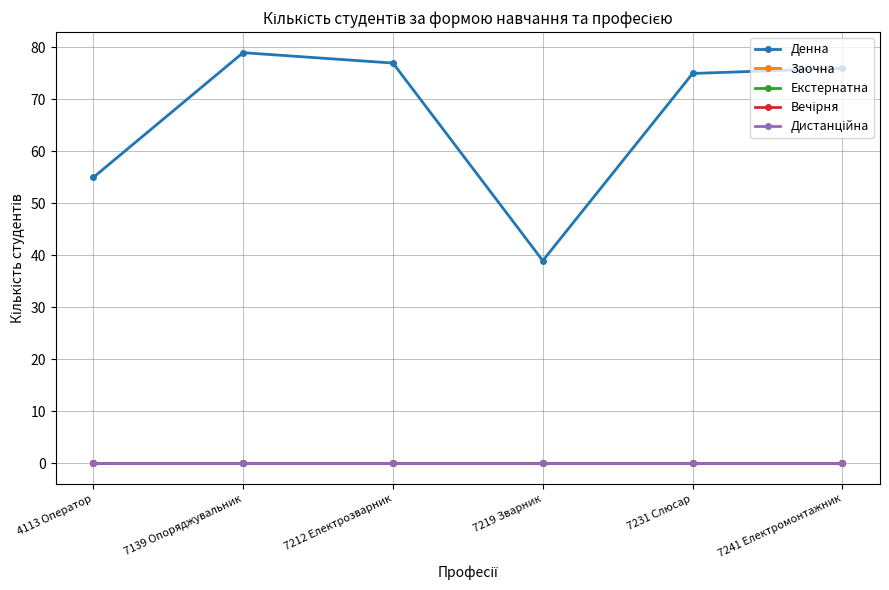

Is this an area chart (filled region under the line)?

No